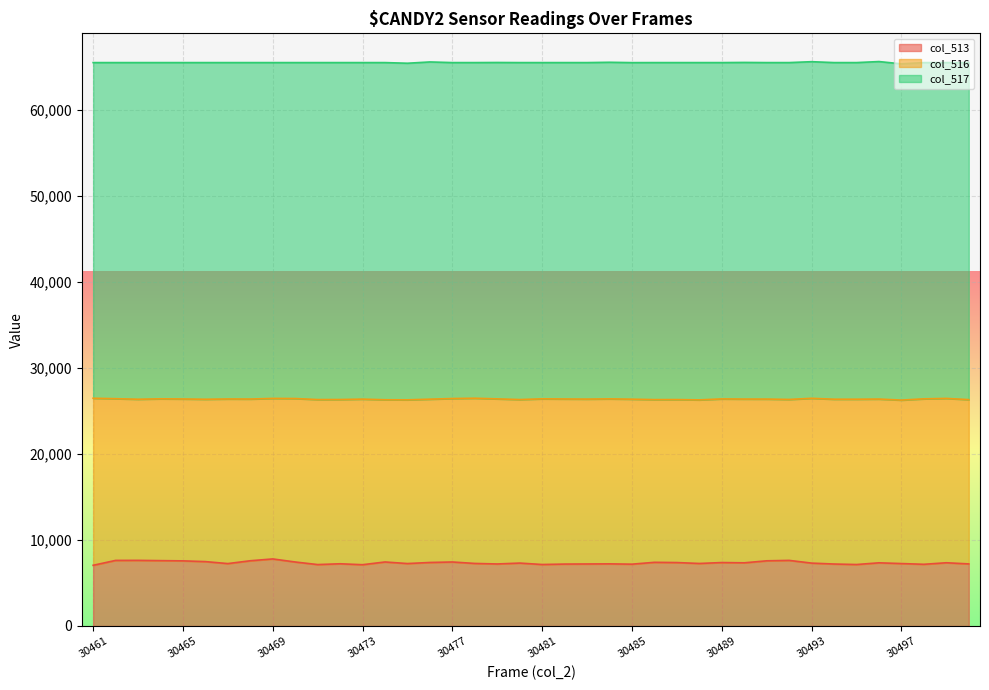

Rank the series at 30483 from highest to lowest value.

col_517, col_516, col_513